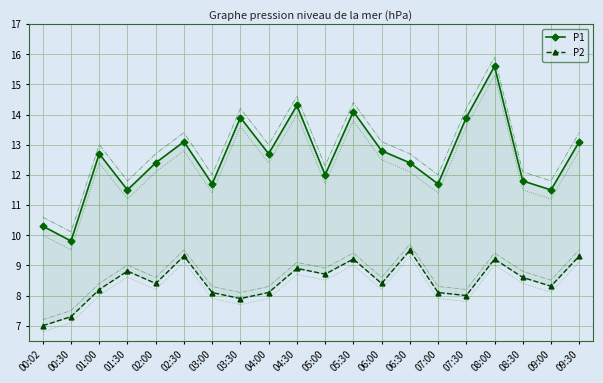

What is the total value across all series at 01:30?

20.3